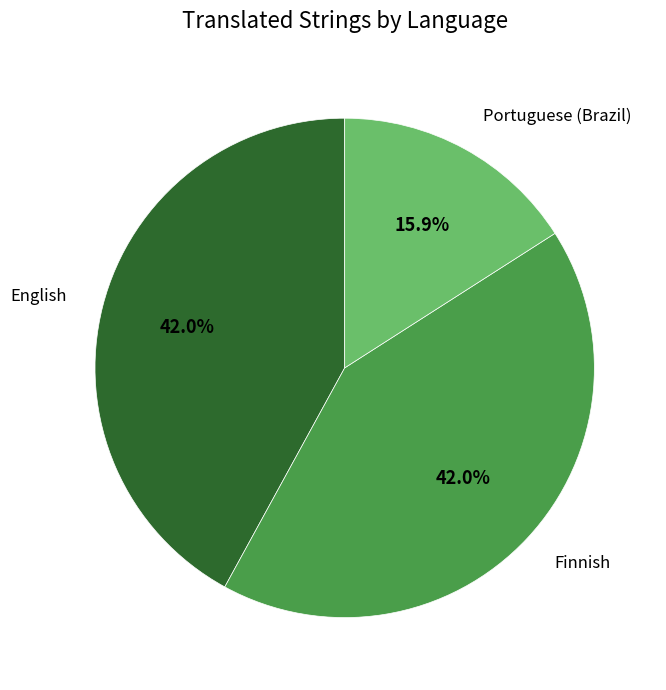

What is the ratio of the value at Portuguese (Brazil) to the value at English?

0.4